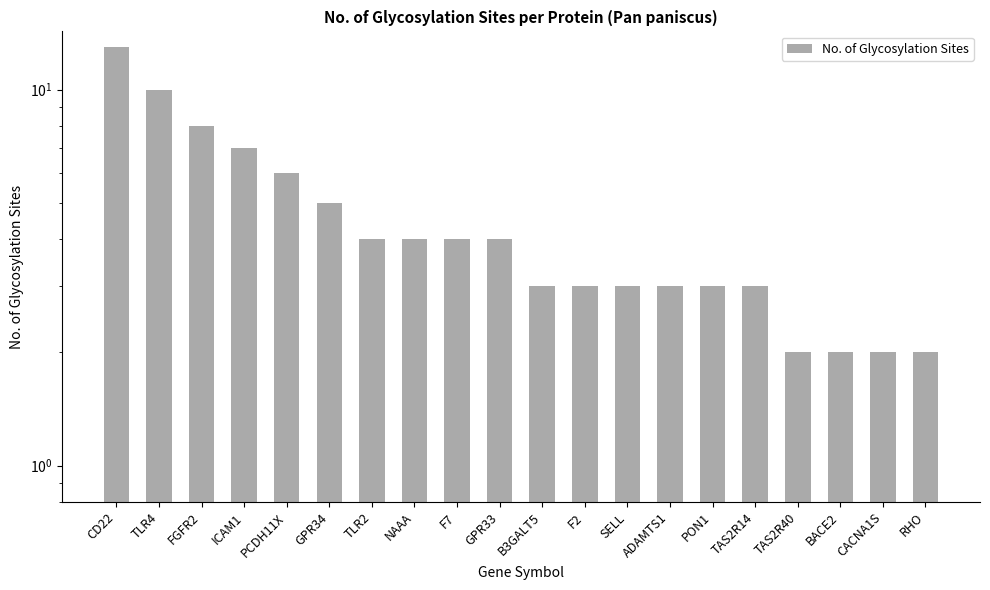

Where is the data nearest to the value 7?

ICAM1